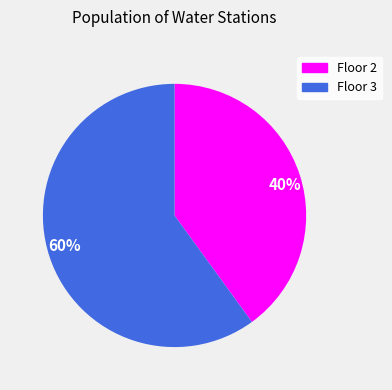

Is there any slice that represents more than half of the pie?

Yes